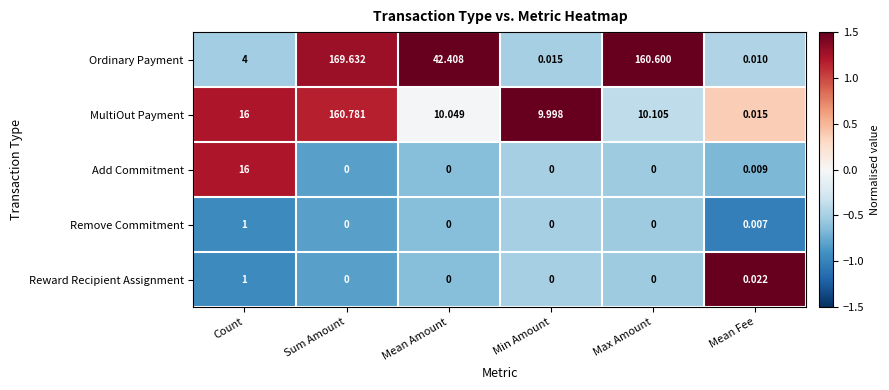

How many data points in MultiOut Payment are less than 10?

2